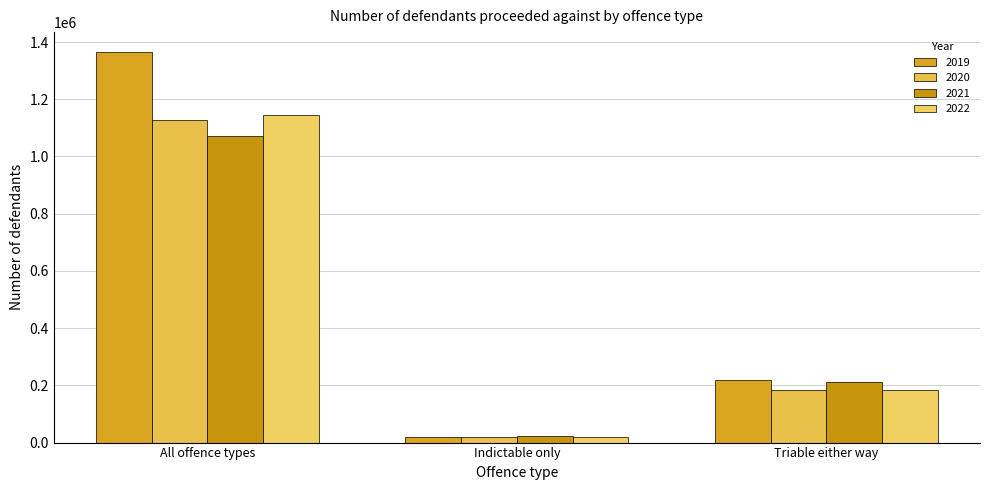

What are all the series names shown in the legend?

2019, 2020, 2021, 2022